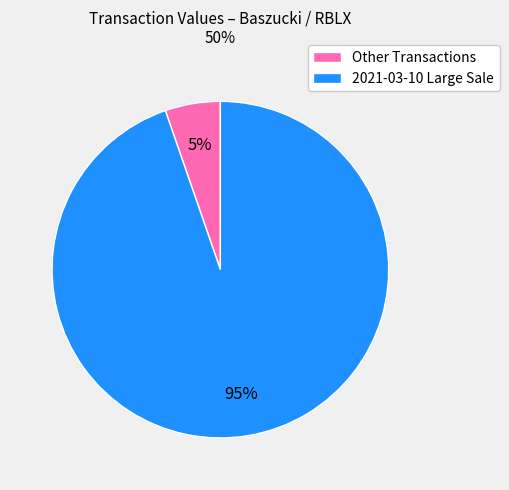

Combined, do Other Transactions and 2021-03-10 Large Sale account for over 50%?

Yes